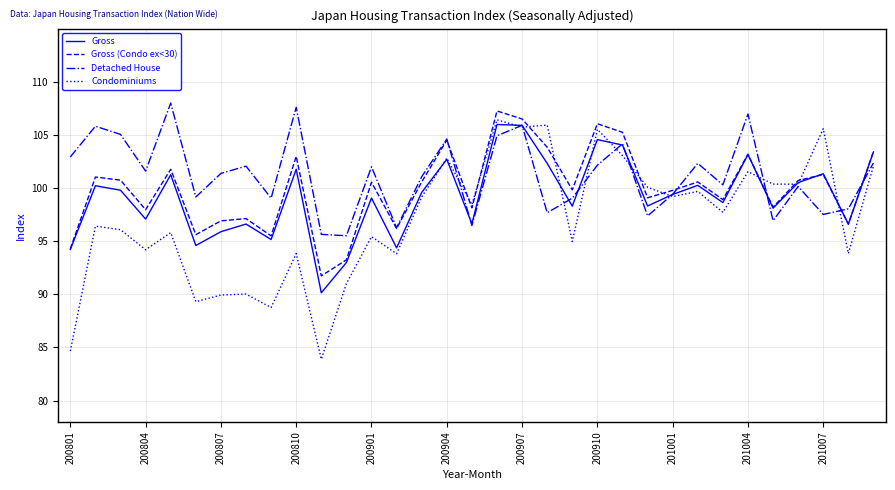

What is the minimum value for Gross?

90.1